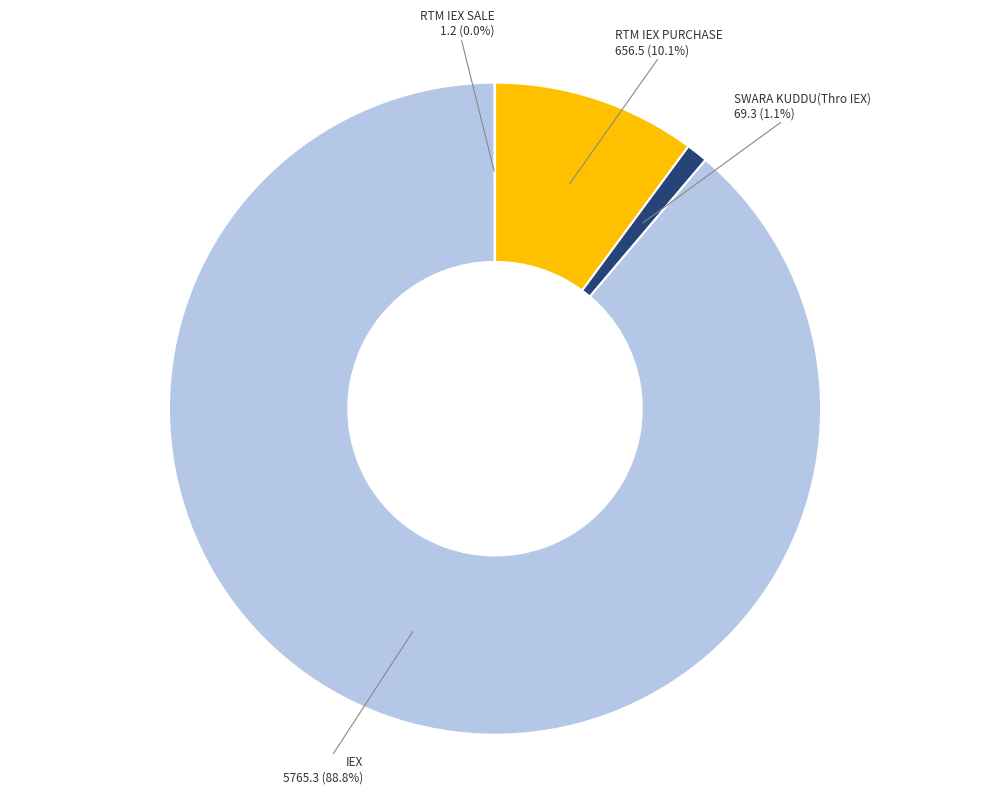

Which slice represents more than half of the pie?

IEX